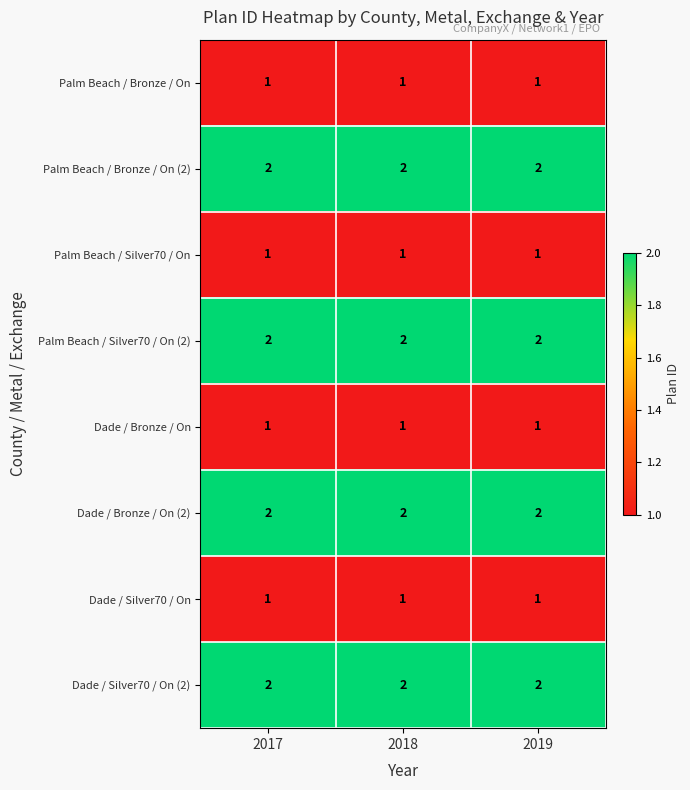

The Palm Beach / Bronze / On series shows 1 at 2019. True or false?

True